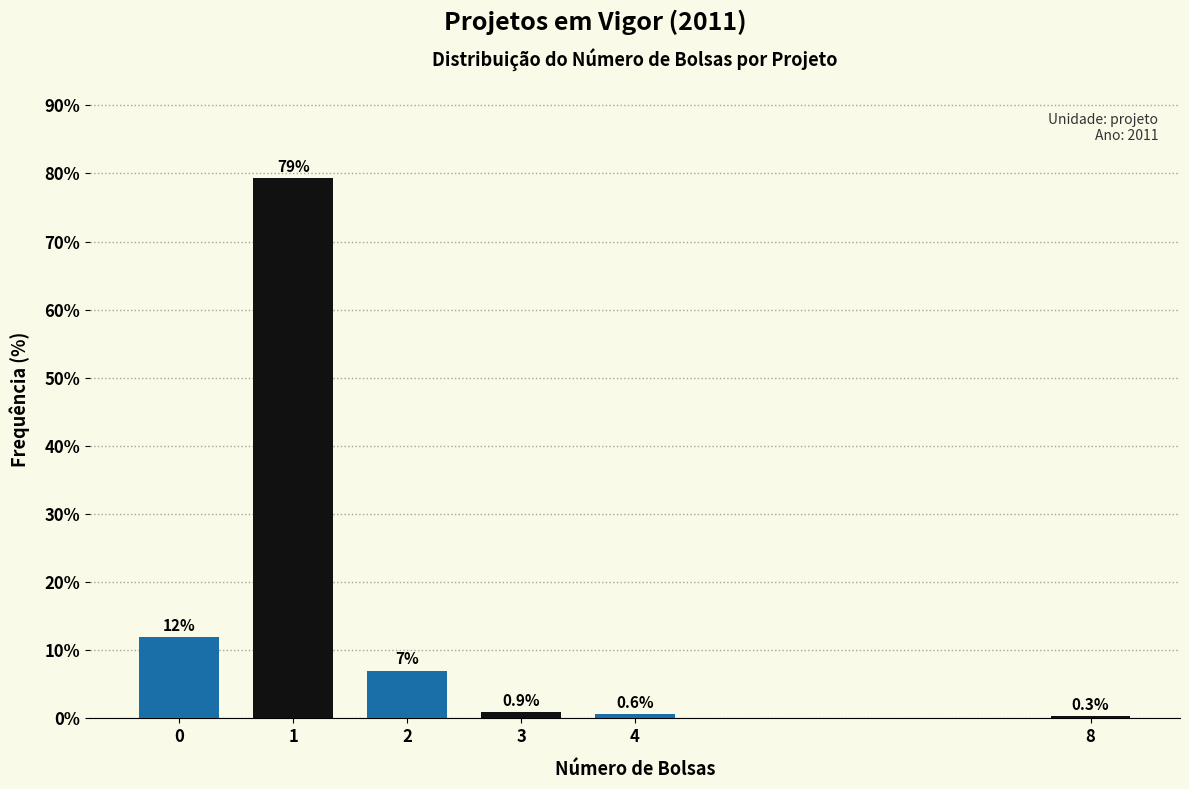

Reading left to right, list all the values displayed in this chart.

11.9	79.3	7.0	0.9	0.6	0.3